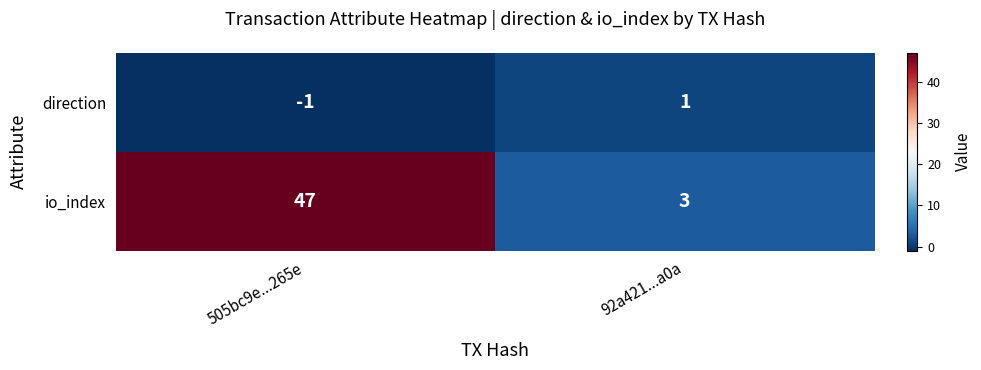

At which label does direction reach its minimum?

505bc9e...265e